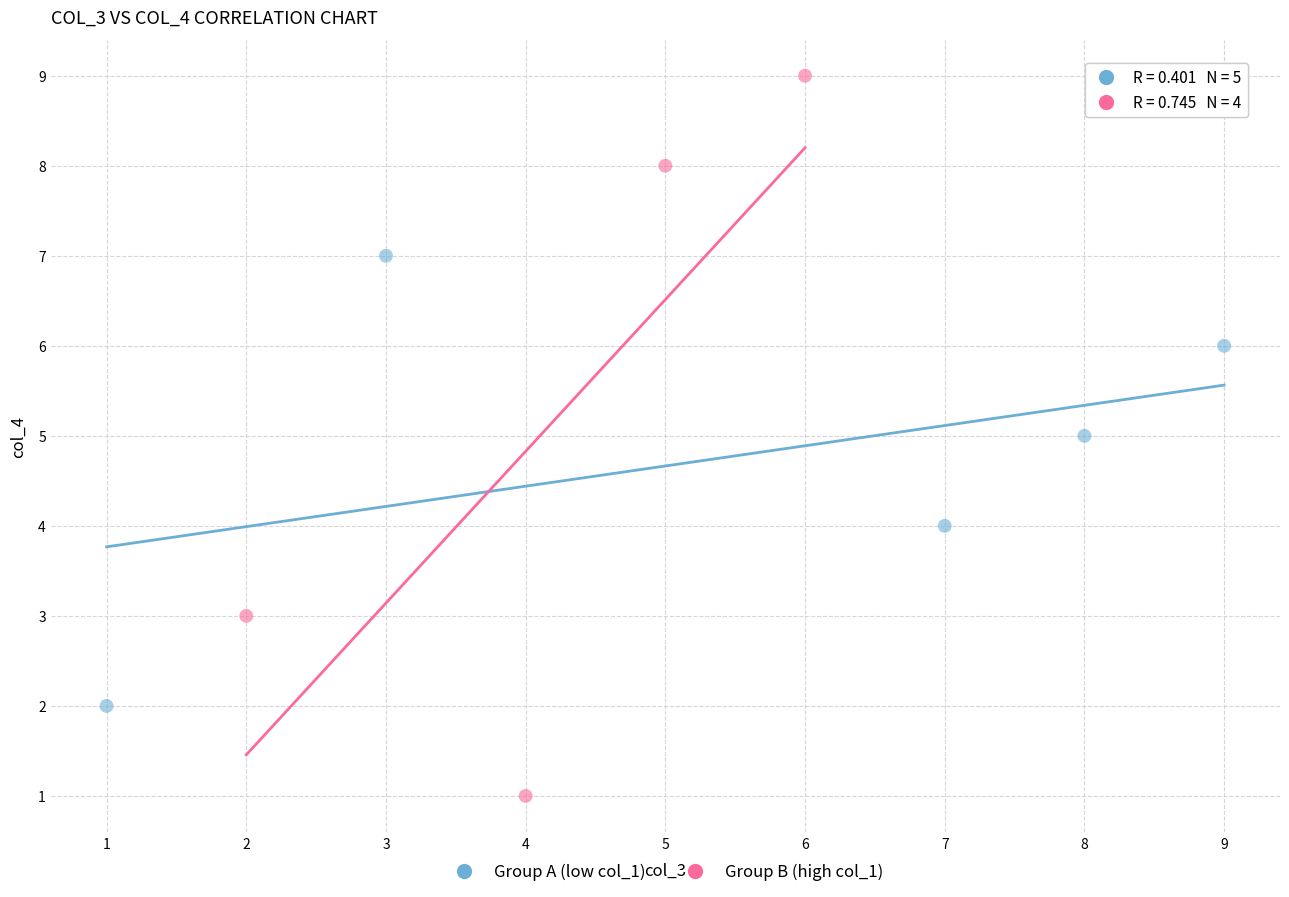

Which series has the widest spread of Y values?

Group B (high col_1)